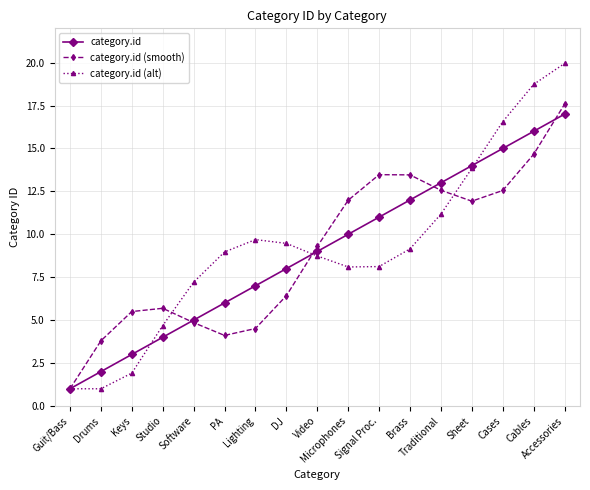

What is the label of the 7th point from the right?

Signal Proc.